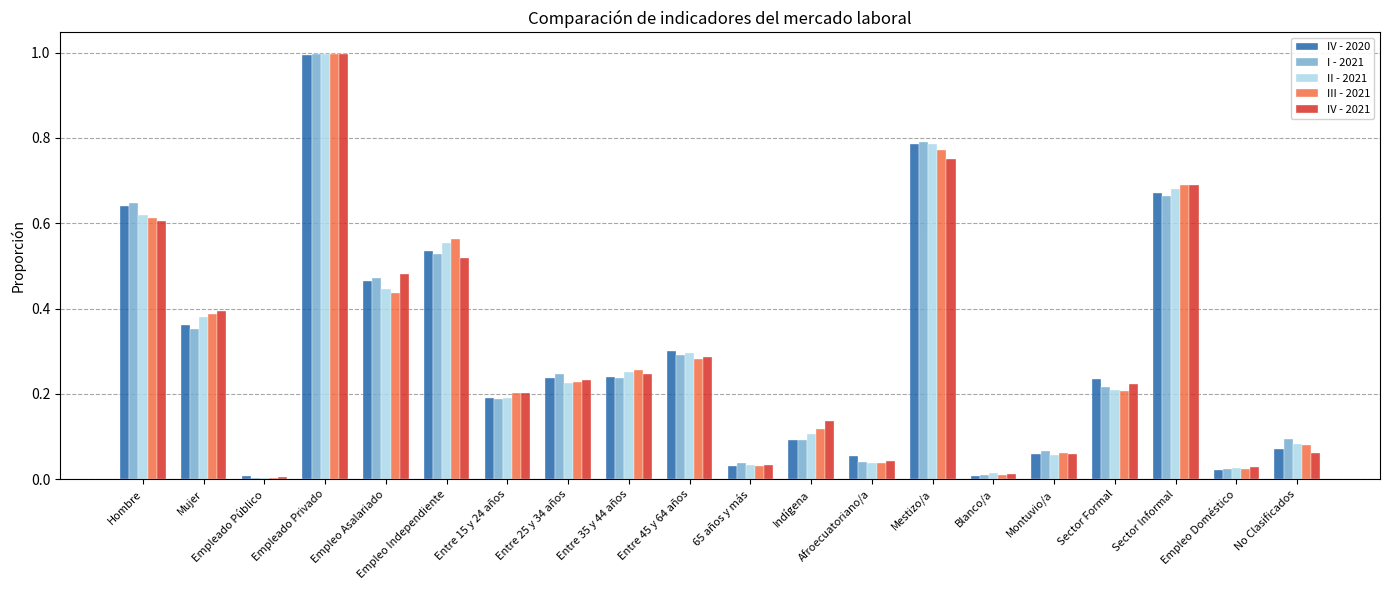

Is the value of III - 2021 at Empleo Independiente greater than the value of IV - 2021 at Entre 15 y 24 años?

Yes